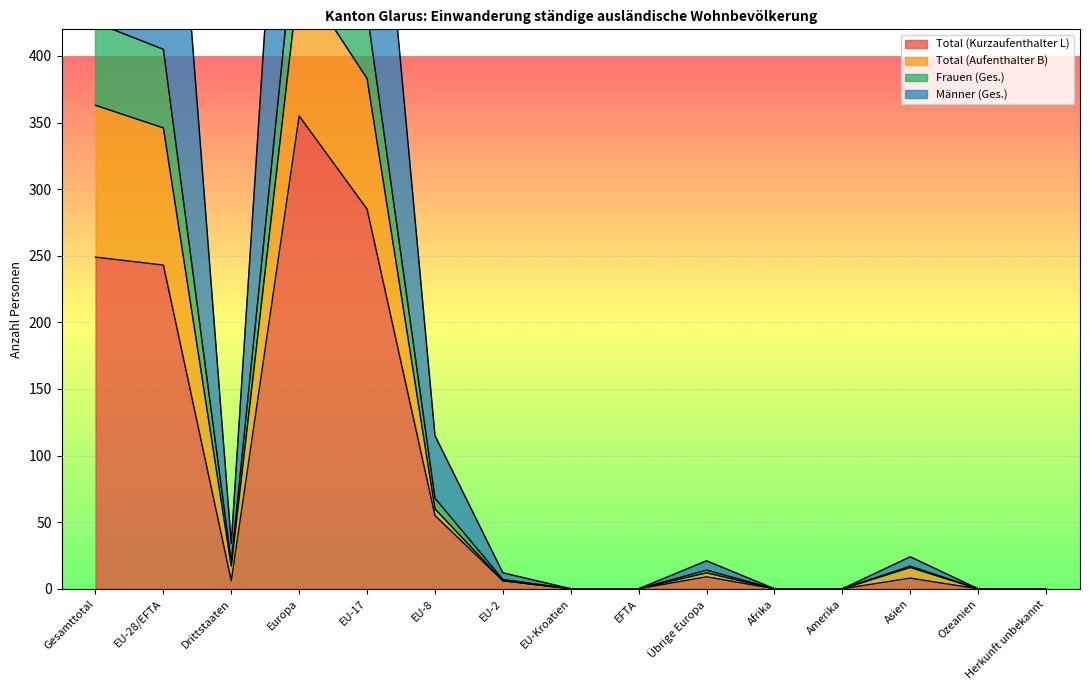

List the labels in order of Total (Kurzaufenthalter L) value, smallest first.

EU-Kroatien, EFTA, Afrika, Amerika, Ozeanien, Herkunft unbekannt, Drittstaaten, EU-2, Asien, Übrige Europa, EU-8, EU-28/EFTA, Gesamttotal, EU-17, Europa